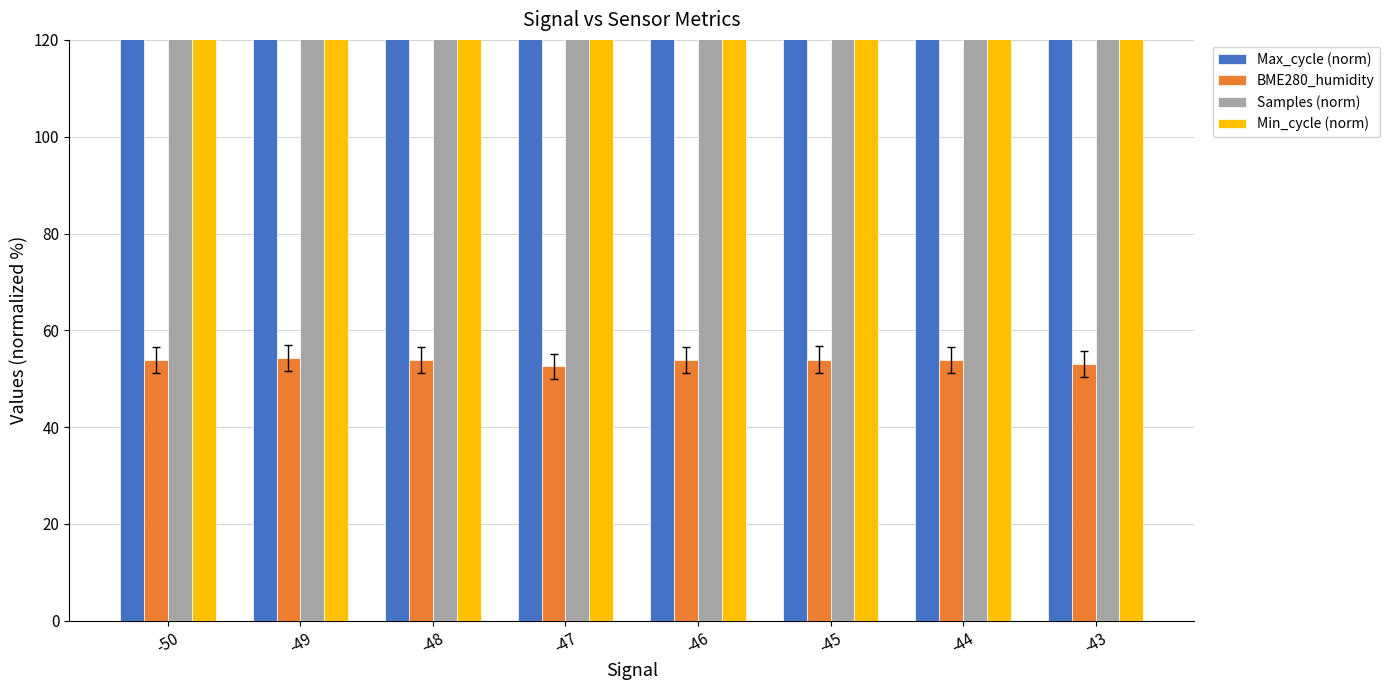

The Samples (norm) series shows 16372.2 at -48. True or false?

False